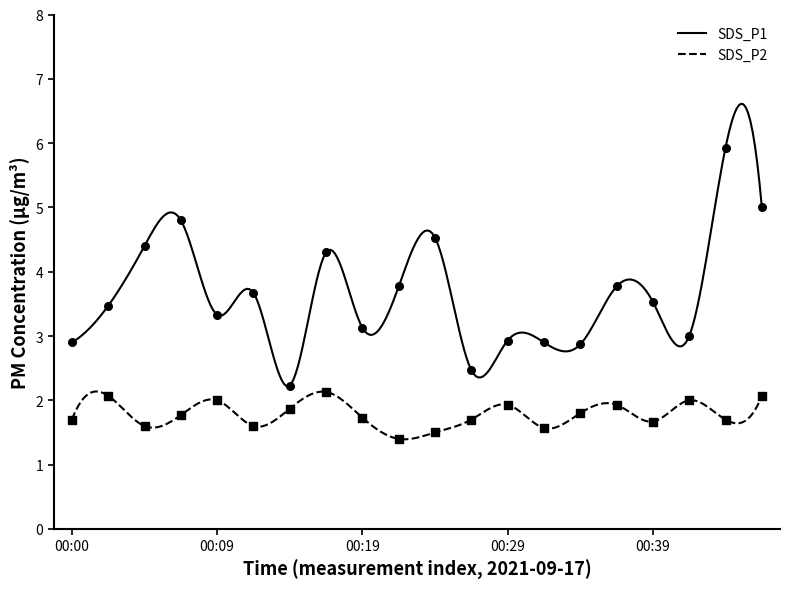

Which series reaches the maximum Y coordinate?

SDS_P1